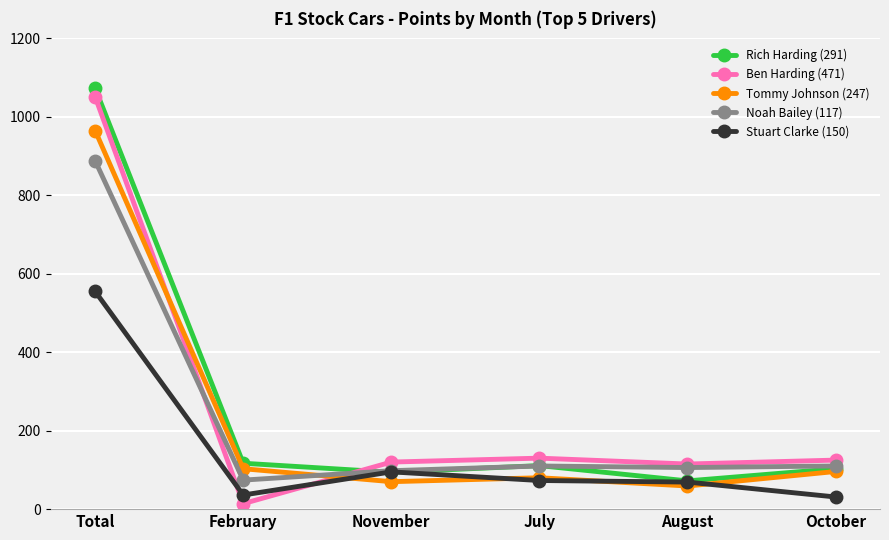

How many interior local peaks does the Rich Harding (291) series have?

1